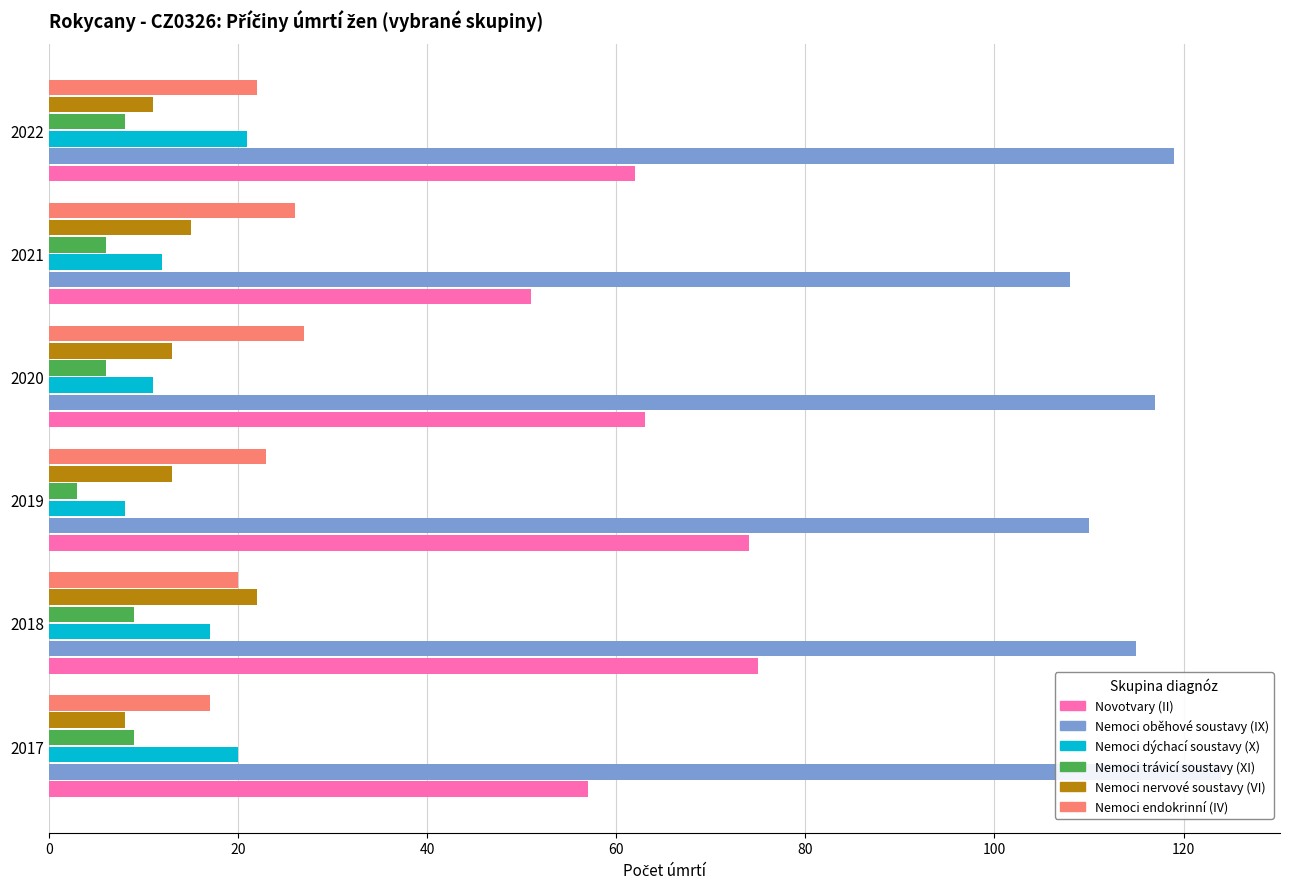

Is it true that Novotvary (II) equals 44 at 40?

False